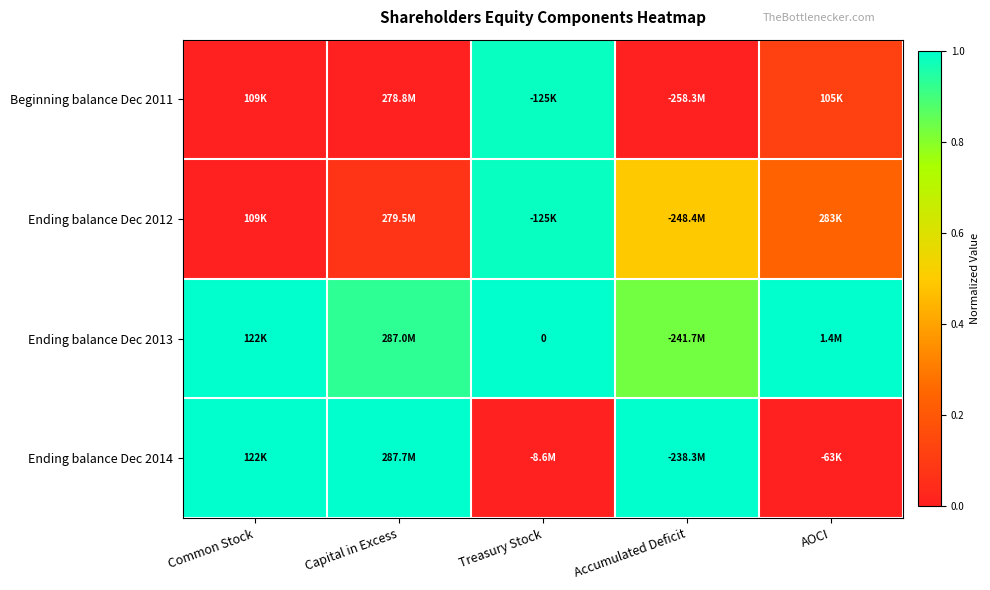

Which series has the largest total across all categories?

Ending balance Dec 2013